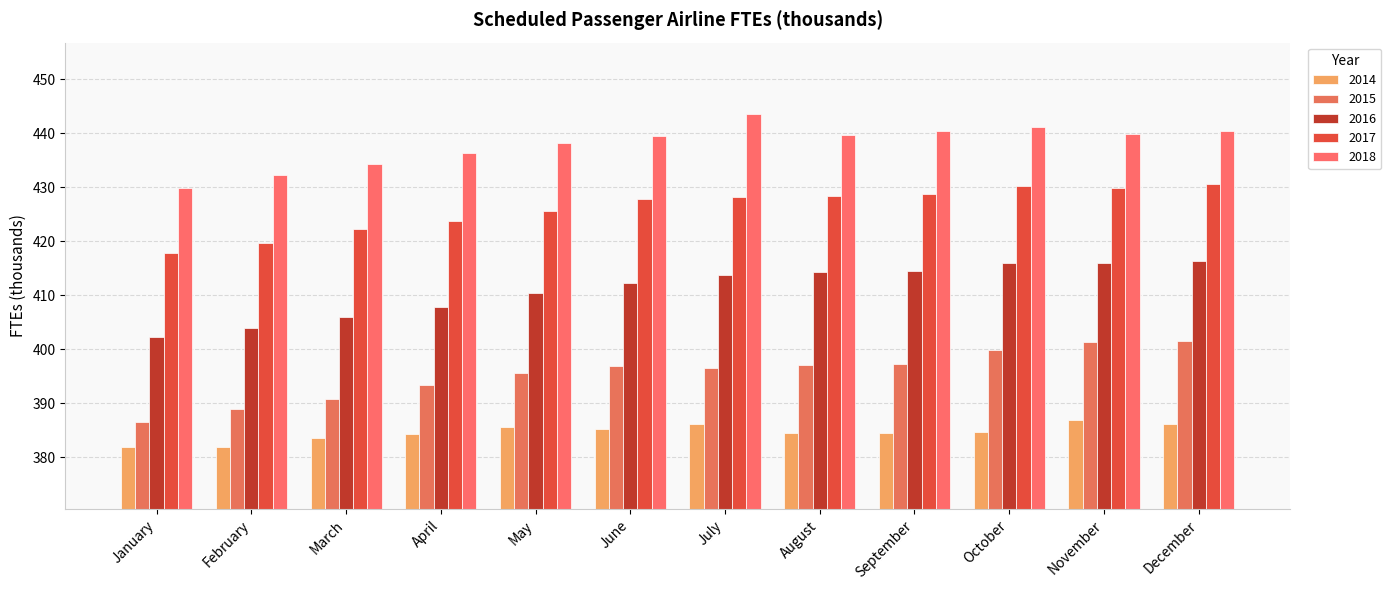

Rank the series by their average value, from highest to lowest.

2018, 2017, 2016, 2015, 2014